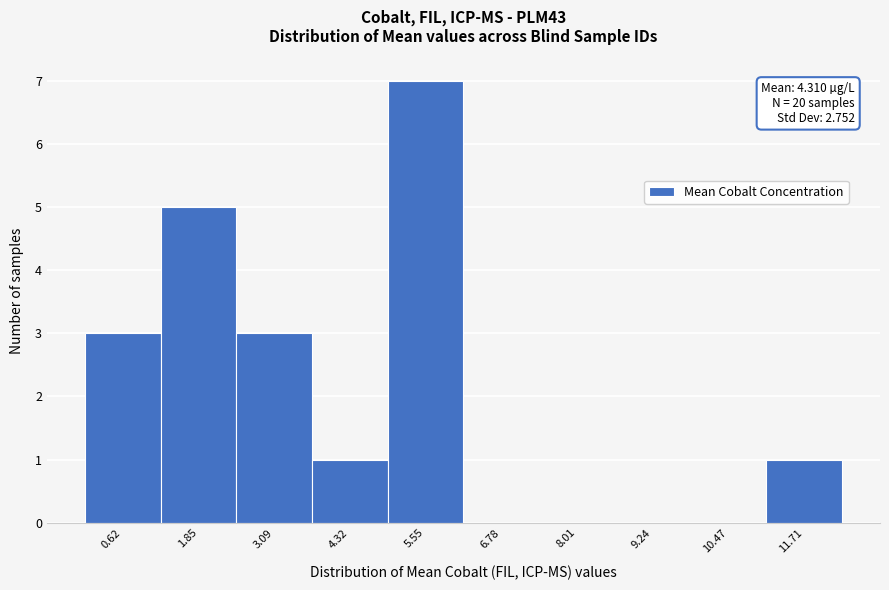

Reading left to right, what are all the values shown in this chart?

0.62=3	1.85=5	3.09=3	4.32=1	5.55=7	6.78=0	8.01=0	9.24=0	10.47=0	11.71=1